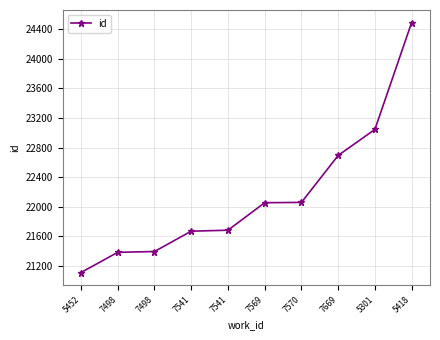

Reading left to right, extract all data points from this chart.

21110	21383	21394	21669	21682	22054	22058	22693	23045	24491